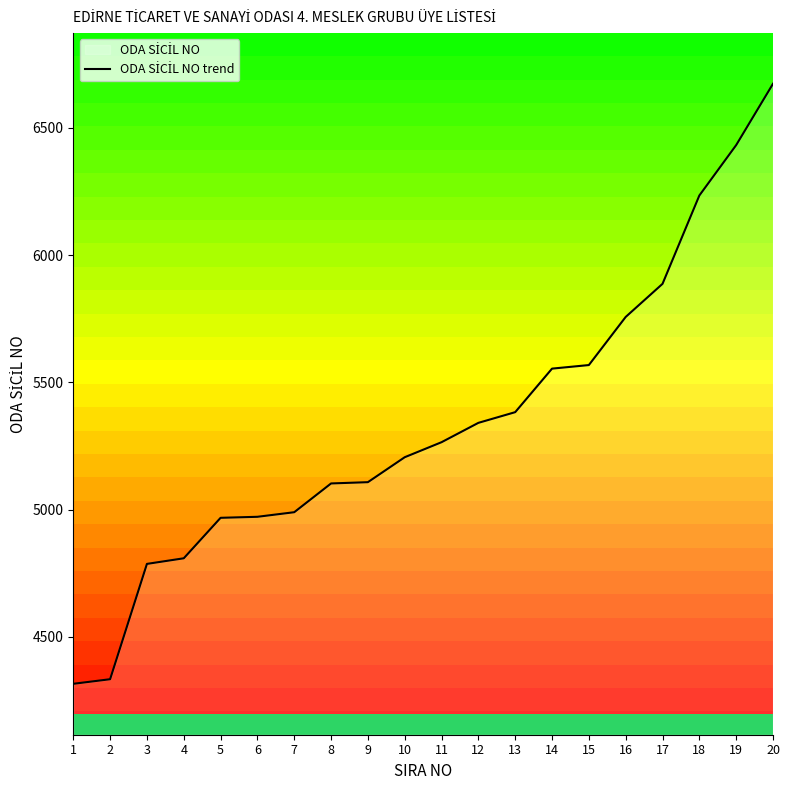

The chart shows a value of 7027 at 9. True or false?

False